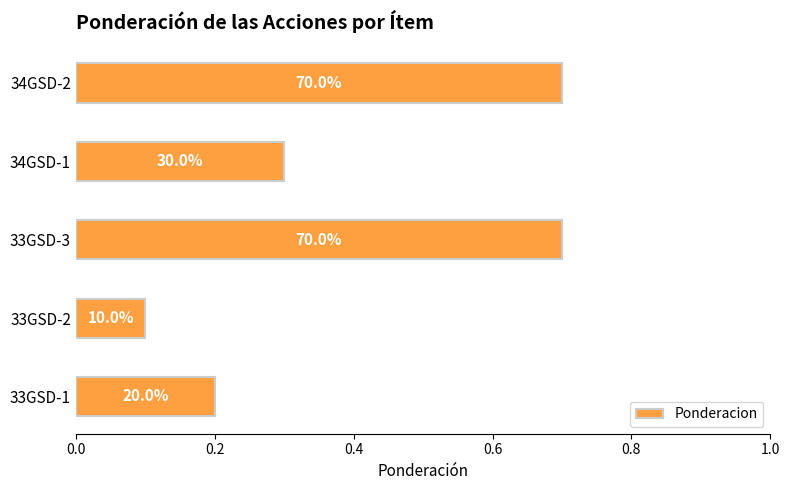

What is the minimum value shown in the chart?

0.1